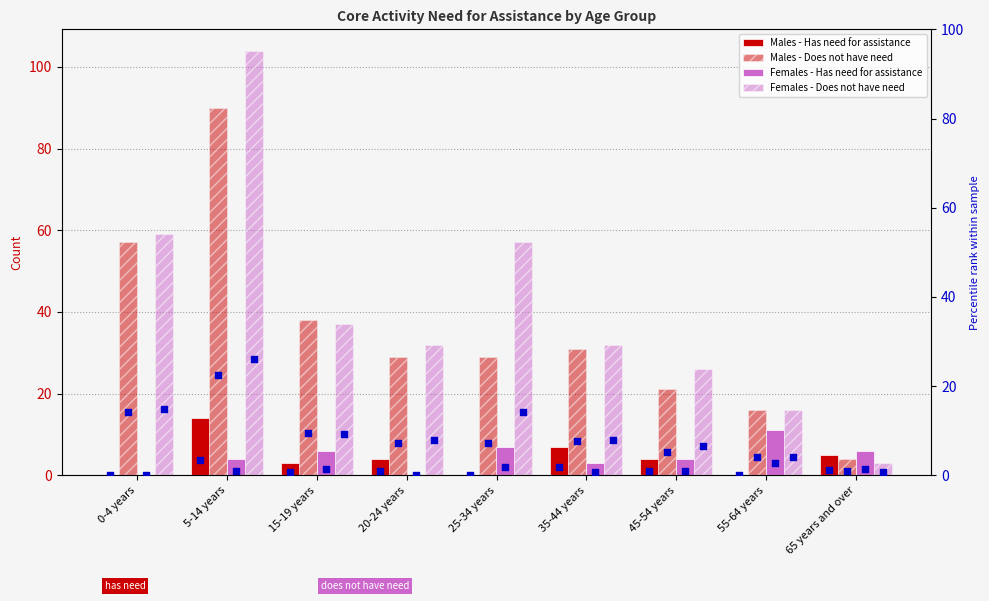

At how many categories does at least one series exceed 53?

3